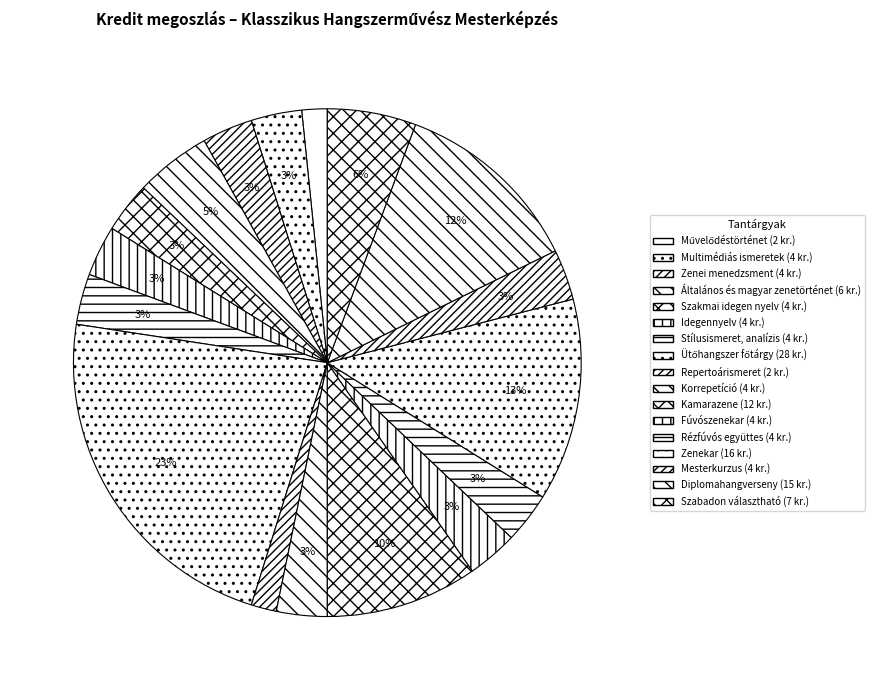

What is the smallest slice in the pie chart?

Művelődéstörténet